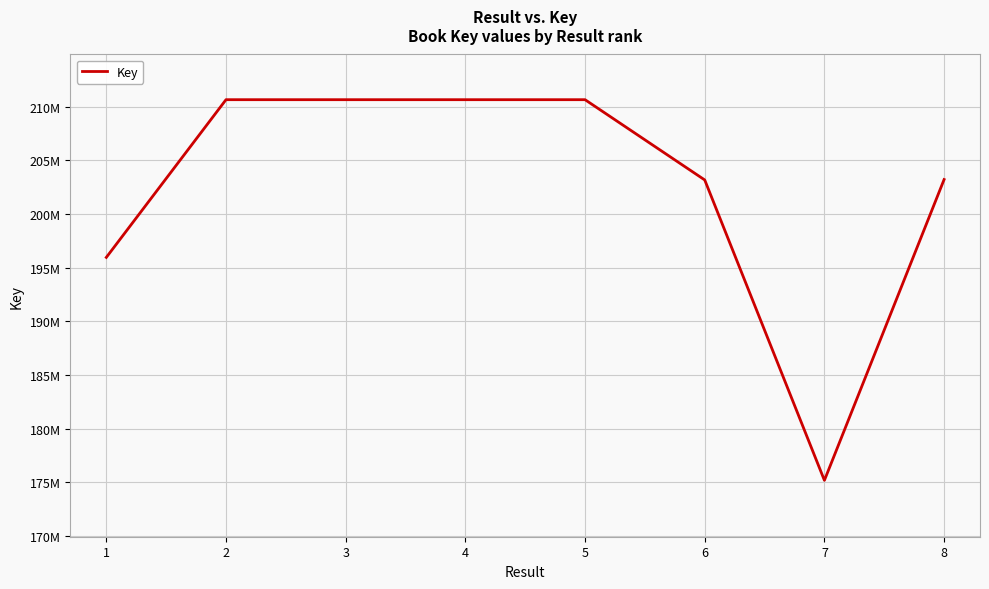

Is this an area chart (filled region under the line)?

No